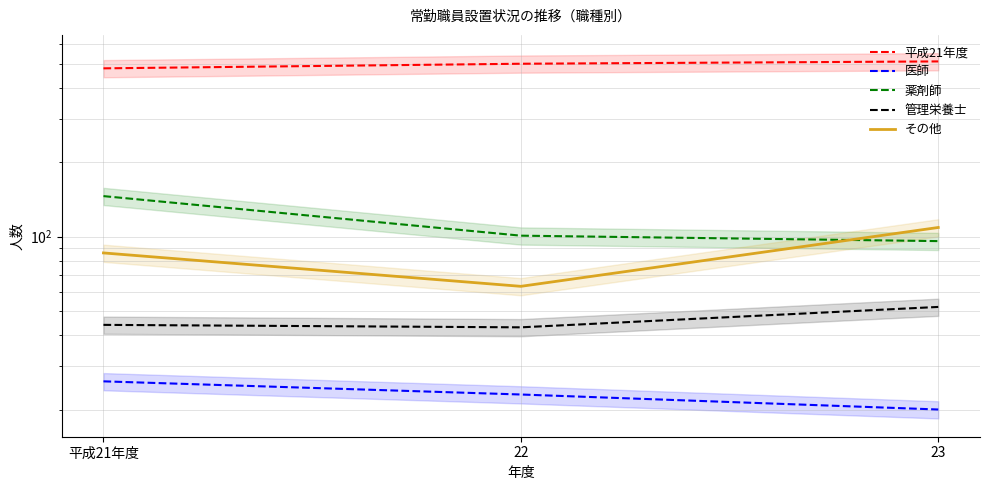

The value of 医師 at 平成21年度 is 26. True or false?

True